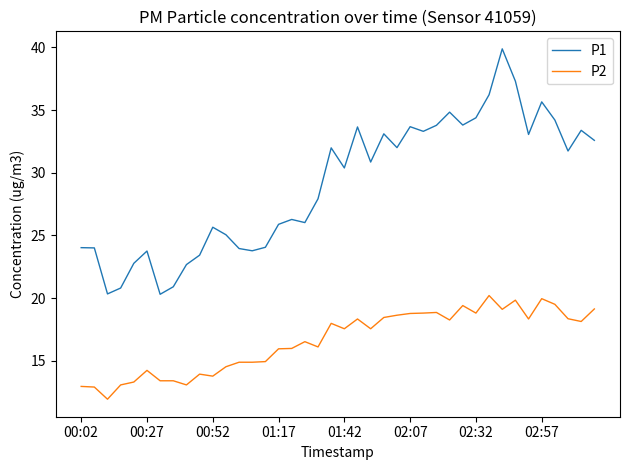

Which series has the largest total across all categories?

P1